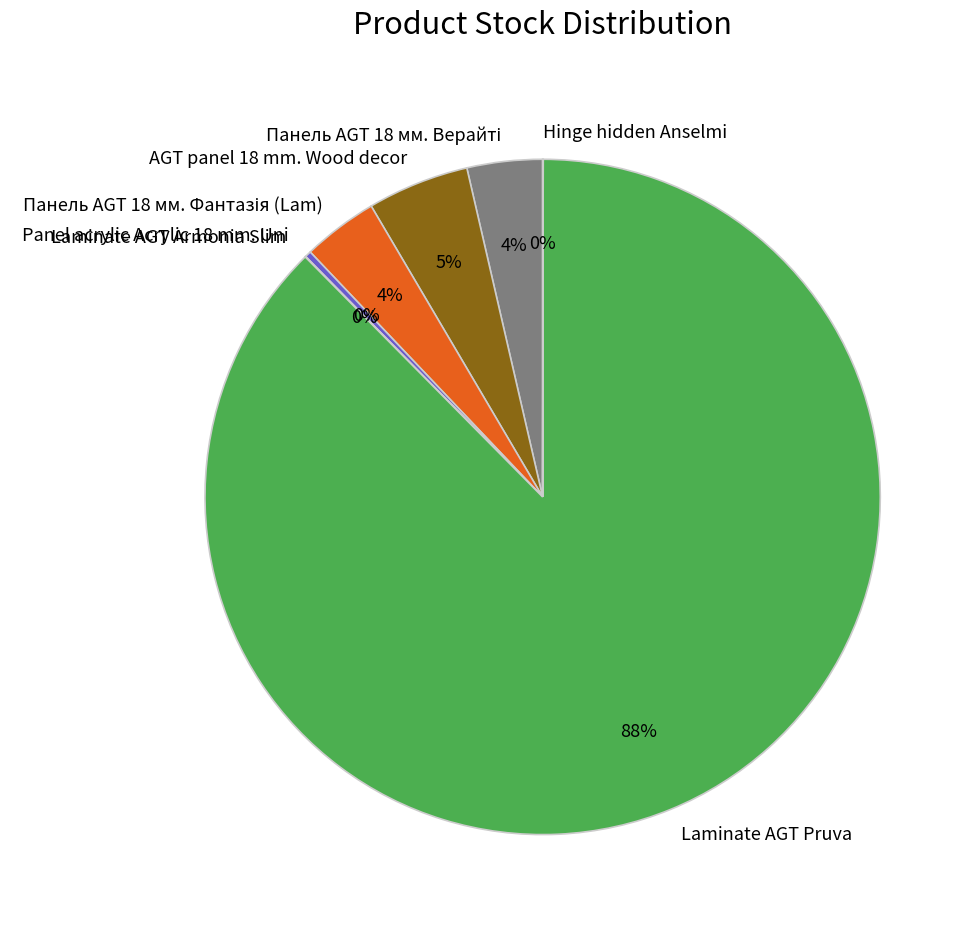

Which slice is the largest?

Laminate AGT Pruva